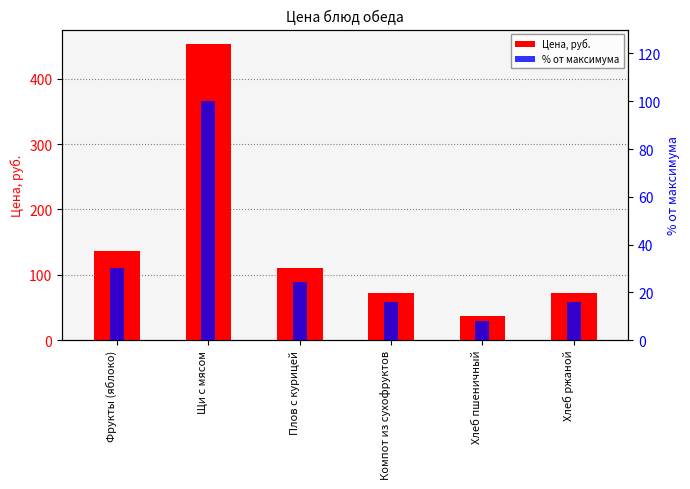

What is the difference between the maximum and minimum values in the % от максимума series?

92.0